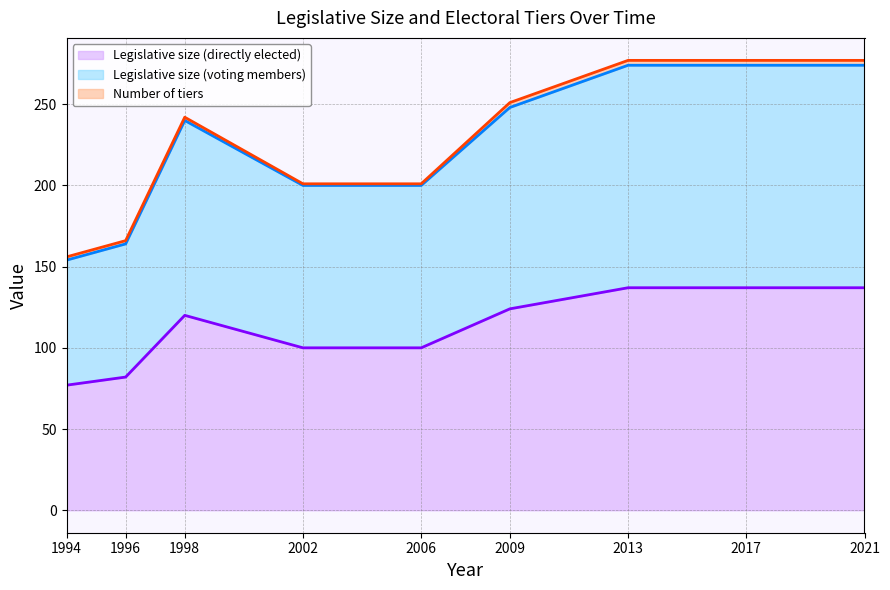

Does the chart display data point markers on the line(s)?

No